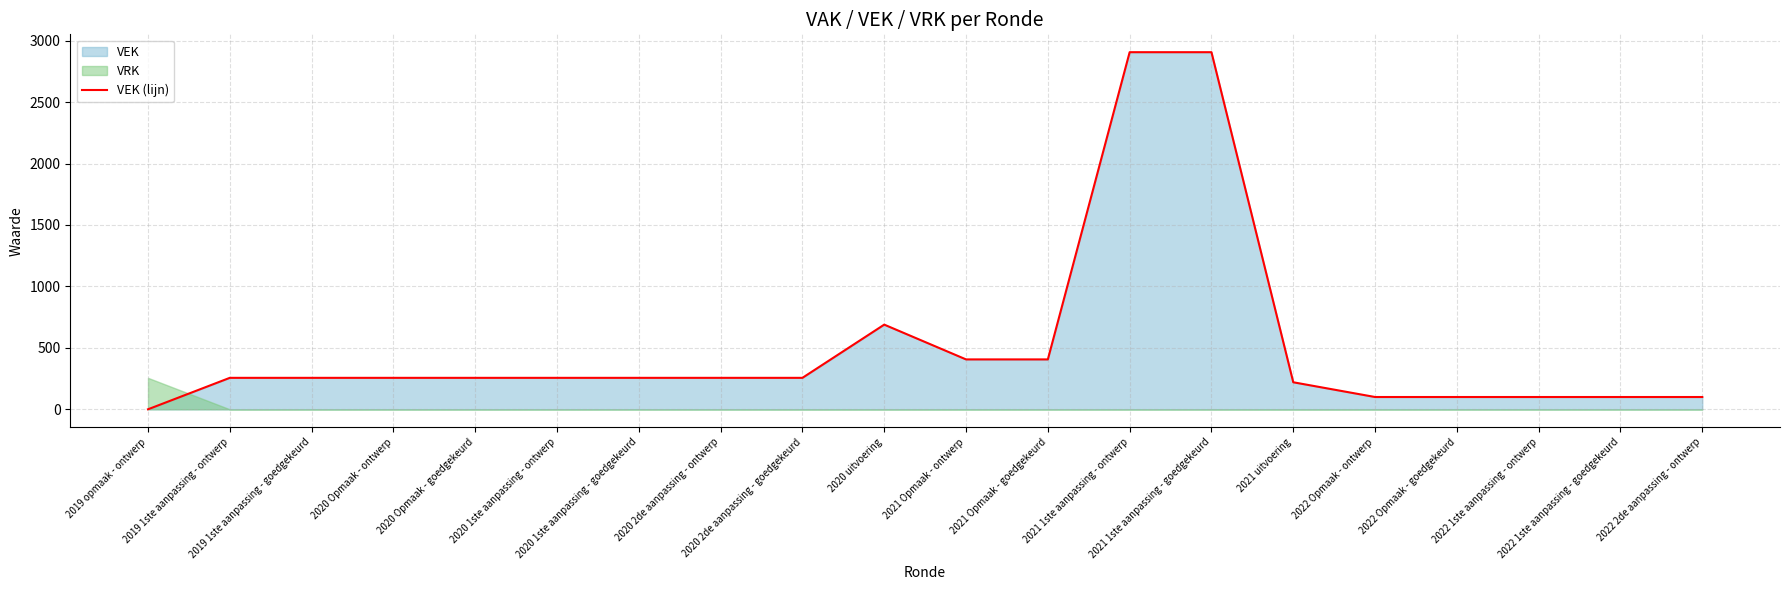

Rank the categories by value from lowest to highest.

2019 opmaak - ontwerp, 2022 Opmaak - ontwerp, 2022 Opmaak - goedgekeurd, 2022 1ste aanpassing - ontwerp, 2022 1ste aanpassing - goedgekeurd, 2022 2de aanpassing - ontwerp, 2021 uitvoering, 2019 1ste aanpassing - ontwerp, 2019 1ste aanpassing - goedgekeurd, 2020 Opmaak - ontwerp, 2020 Opmaak - goedgekeurd, 2020 1ste aanpassing - ontwerp, 2020 1ste aanpassing - goedgekeurd, 2020 2de aanpassing - ontwerp, 2020 2de aanpassing - goedgekeurd, 2021 Opmaak - ontwerp, 2021 Opmaak - goedgekeurd, 2020 uitvoering, 2021 1ste aanpassing - ontwerp, 2021 1ste aanpassing - goedgekeurd